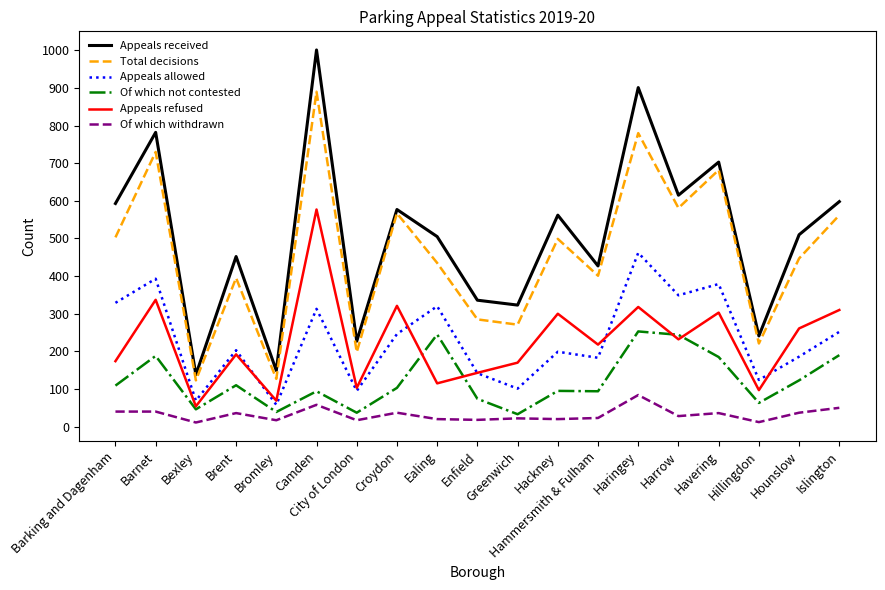

At which category is the sum across all series the highest?

Camden